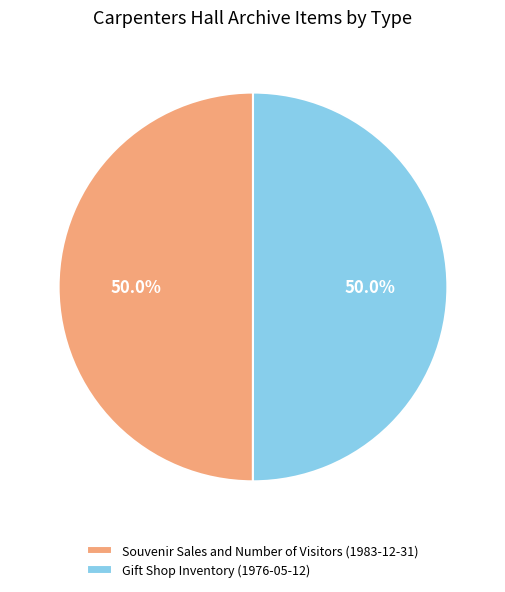

Do Gift Shop Inventory (1976-05-12) and Souvenir Sales and Number of Visitors (1983-12-31) together represent more than half of the pie?

Yes